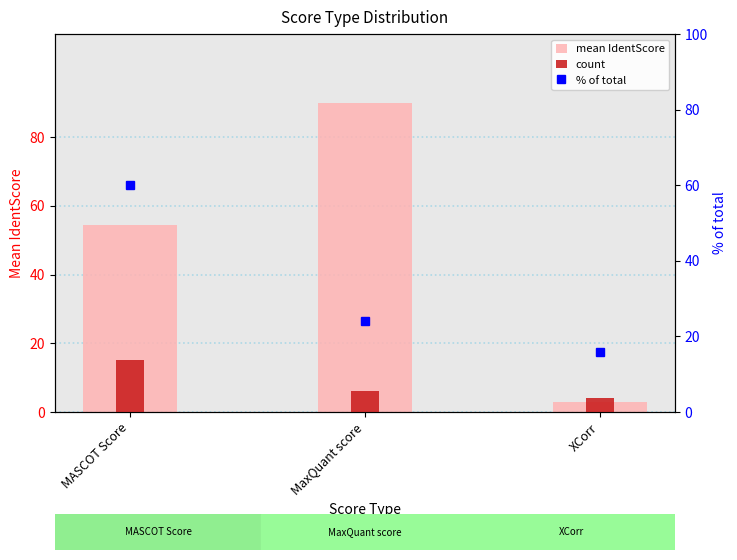

List the series in order of their overall mean, highest first.

mean IdentScore, % of total, count